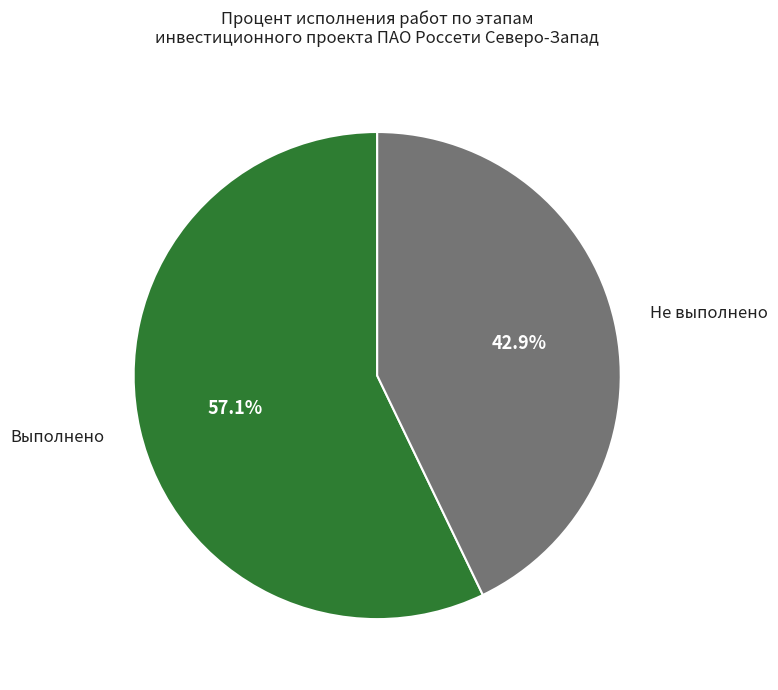

Count the number of slices in the pie.

2